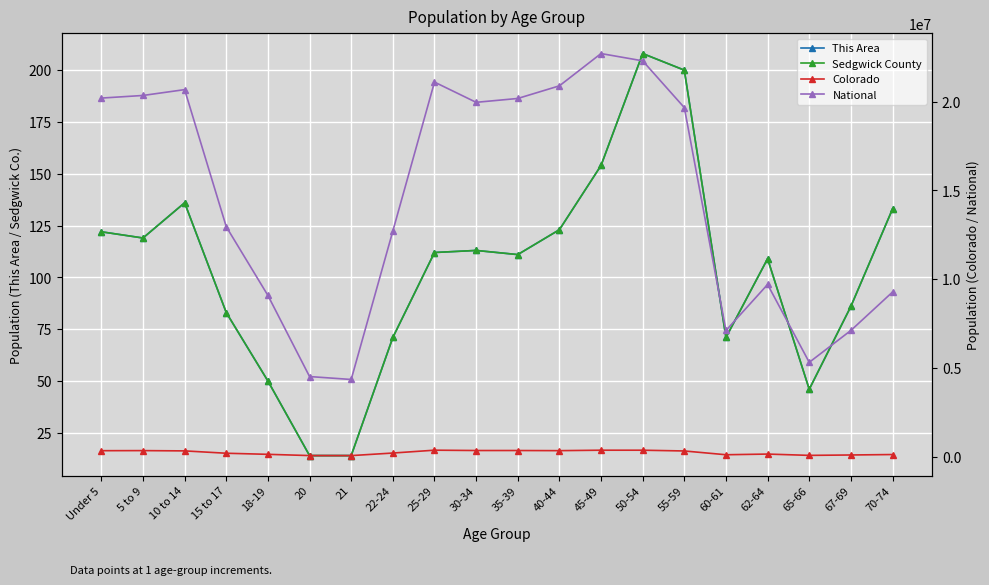

Reading left to right, what are all the values shown in this chart?

This Area: 122	119	136	83	50	14	14	71	112	113	111	123	154	208	200	71	109	46	86	133
Sedgwick County: 122	119	136	83	50	14	14	71	112	113	111	123	154	208	200	71	109	46	86	133
Colorado: 343960	348603	332654	200392	139083	69437	67385	211793	372459	353819	353605	346039	371635	371063	328364	115654	153626	80153	102339	127468
National: 20201362	20348657	20677194	12954254	9086089	4519129	4354294	12712576	21101849	19962099	20179642	20890964	22708591	22298125	19664805	7113727	9704197	5319902	7115361	9278166